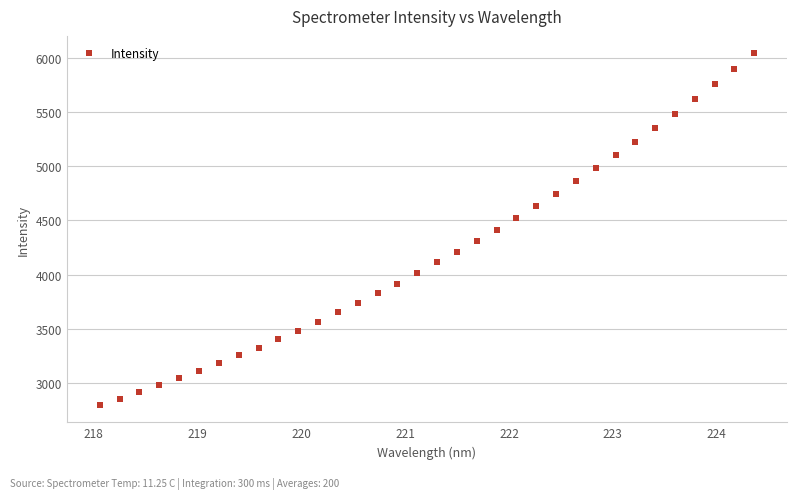

What is the range of Y values (max minus min)?

3247.1